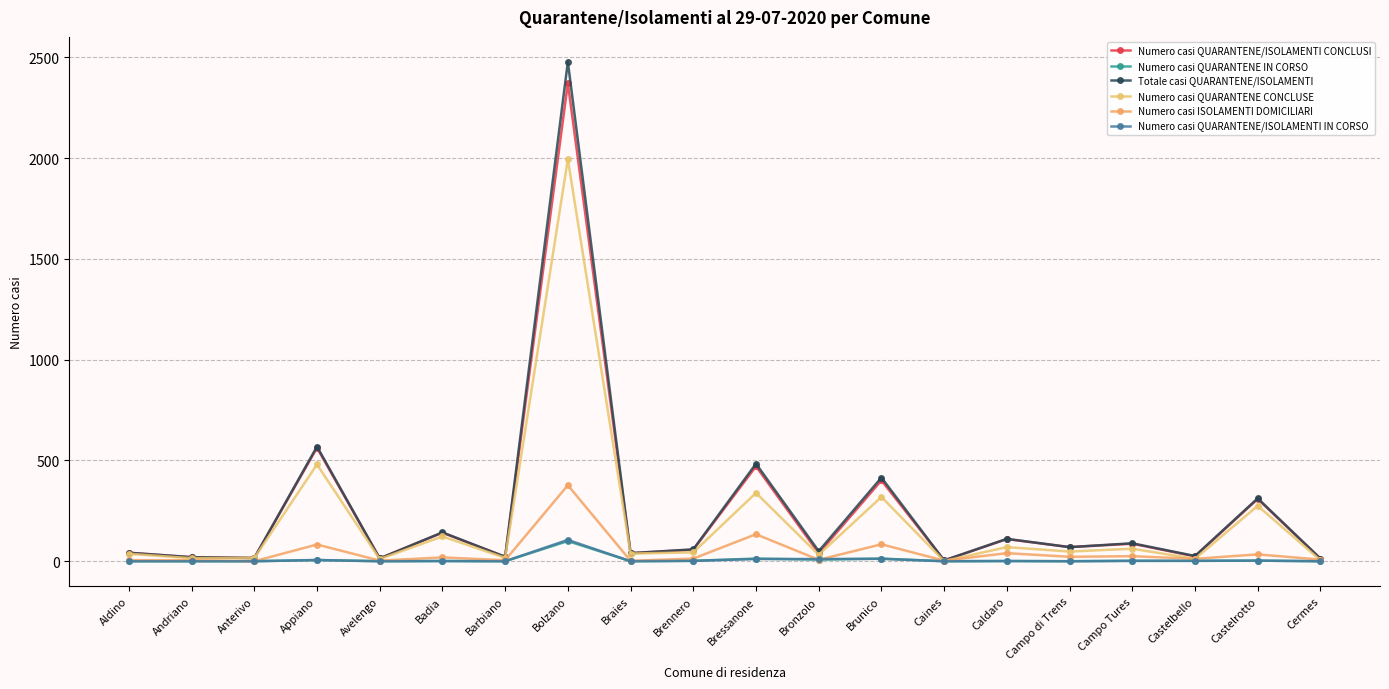

What is the sum of all Totale casi QUARANTENE/ISOLAMENTI values?

4977